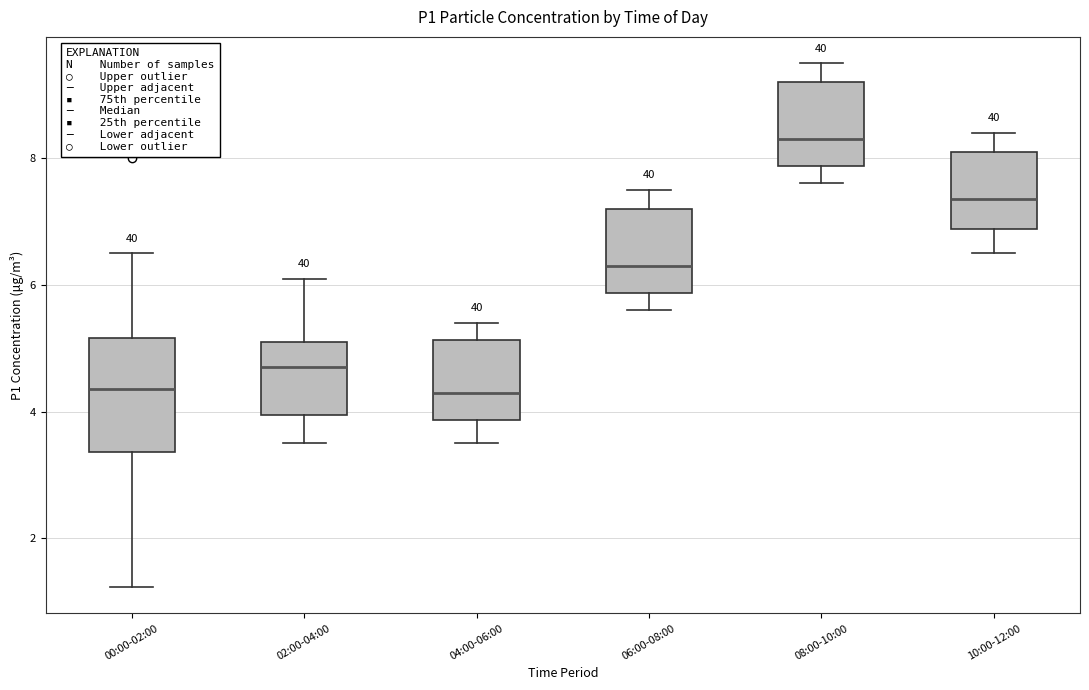

Reading left to right, read every box against the y-axis: the position of its median line, the range the box covers, and the ends of its whiskers. The values are not printed on the chart, so give them approximately, as read against the axis.

00:00-02:00: median 4.4, box 3.4 to 5.2, whiskers 1.2 to 6.6
02:00-04:00: median 4.8, box 4.0 to 5.2, whiskers 3.6 to 6.2
04:00-06:00: median 4.4, box 3.8 to 5.2, whiskers 3.6 to 5.4
06:00-08:00: median 6.4, box 5.8 to 7.2, whiskers 5.6 to 7.6
08:00-10:00: median 8.4, box 7.8 to 9.2, whiskers 7.6 to 9.6
10:00-12:00: median 7.4, box 6.8 to 8.2, whiskers 6.6 to 8.4